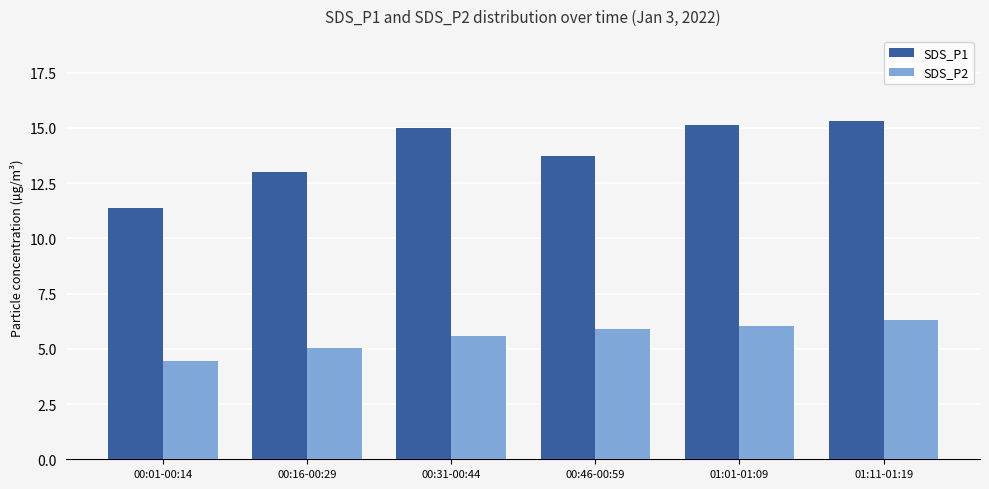

Which category has the lowest value across all series?

00:01-00:14